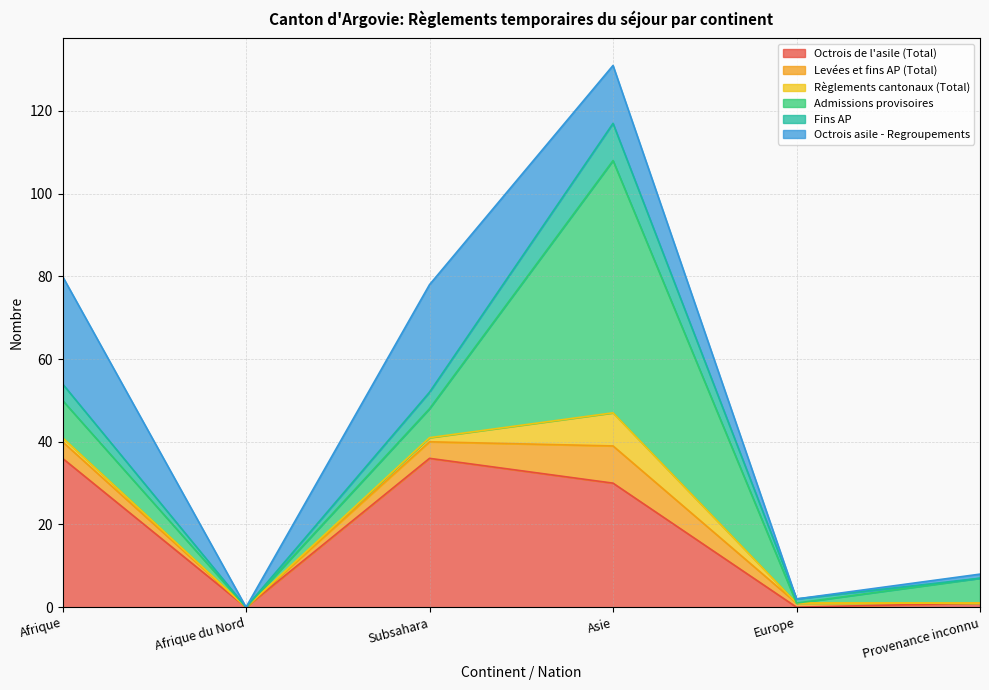

Does the chart display data point markers on the line(s)?

No